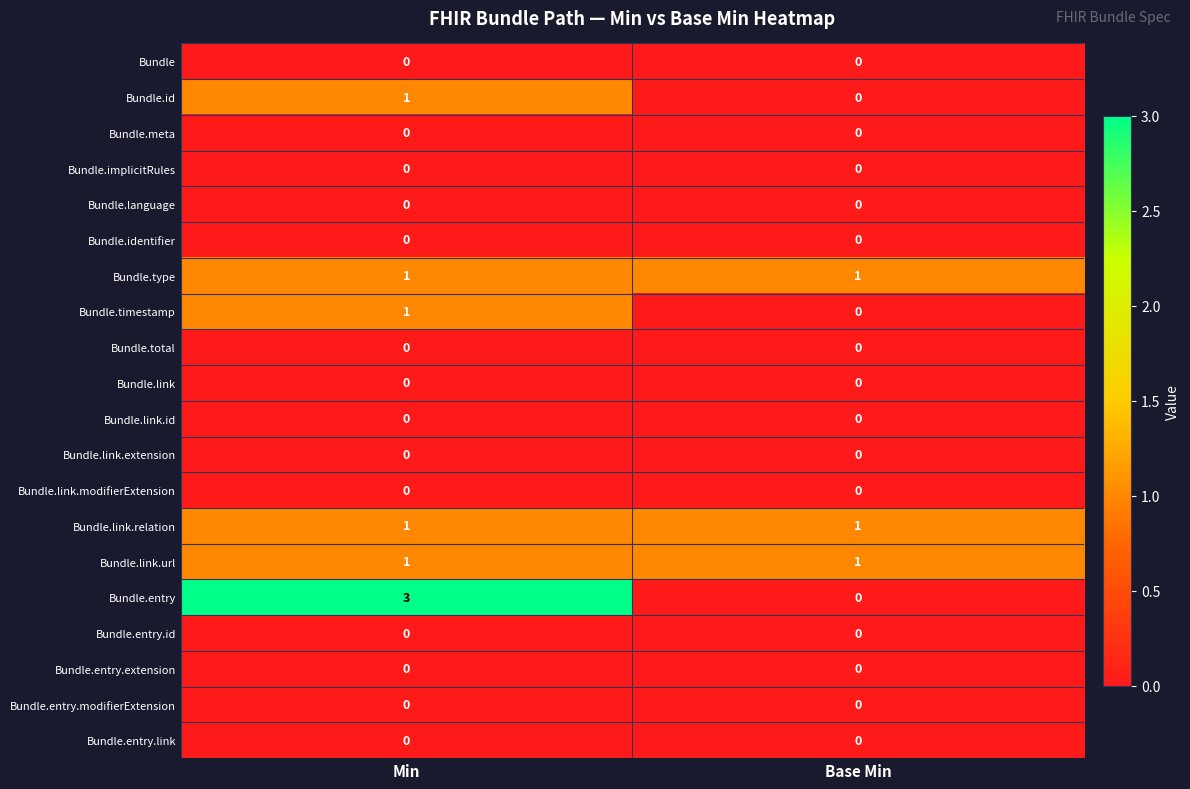

Rank the categories by Bundle.id value from highest to lowest.

Min, Base Min